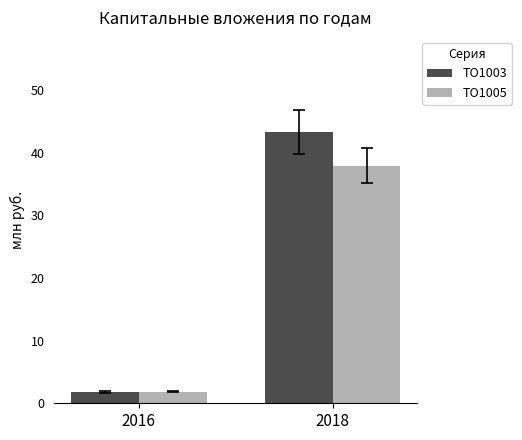

At which label does TO1005 reach its minimum?

2016